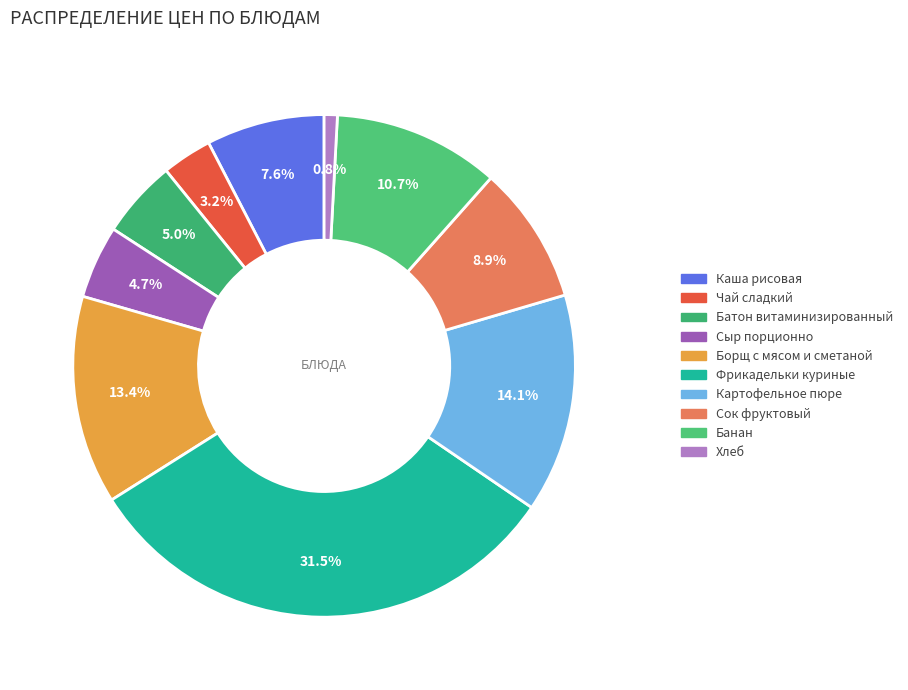

Which category has the smallest portion of the pie?

Хлеб